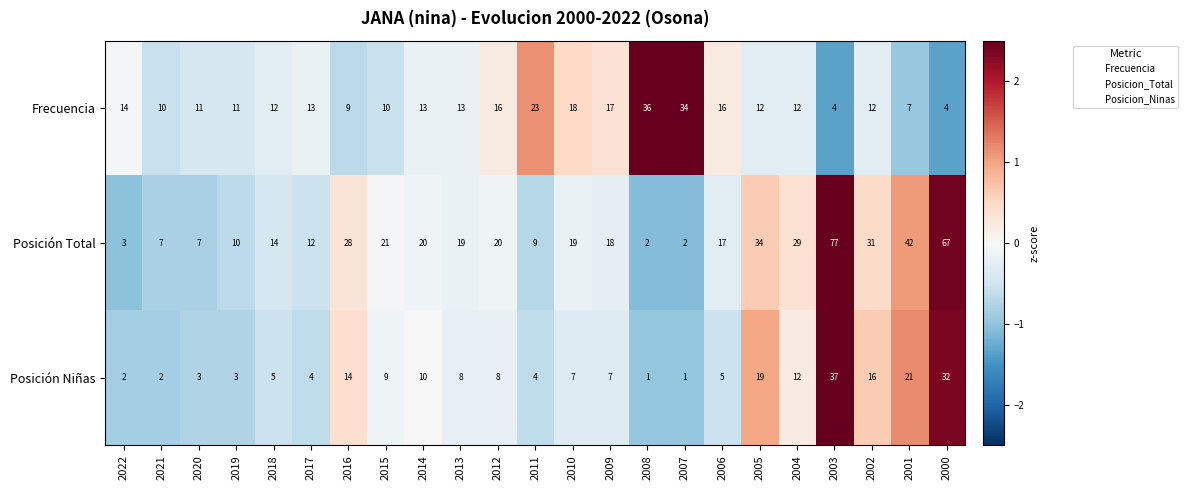

How many values in the Posición Total series are below 19?

11